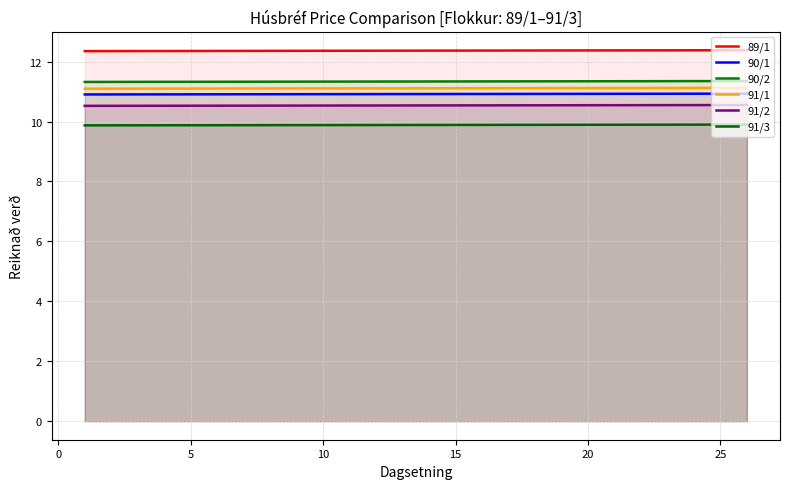

Does the chart display data point markers on the line(s)?

No